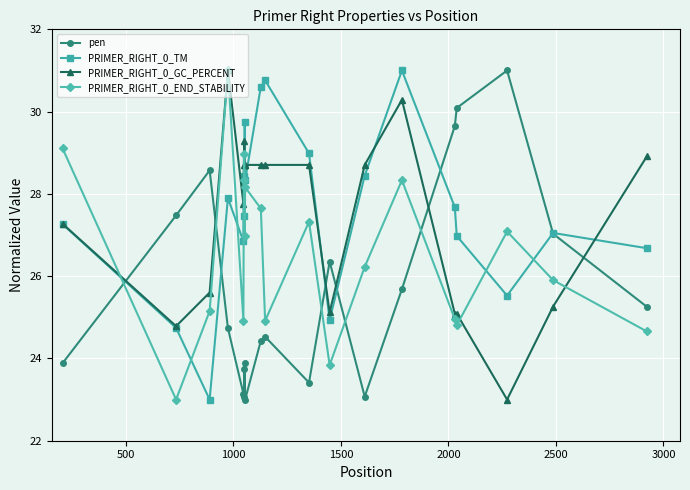

What is the smallest value displayed?

23.0